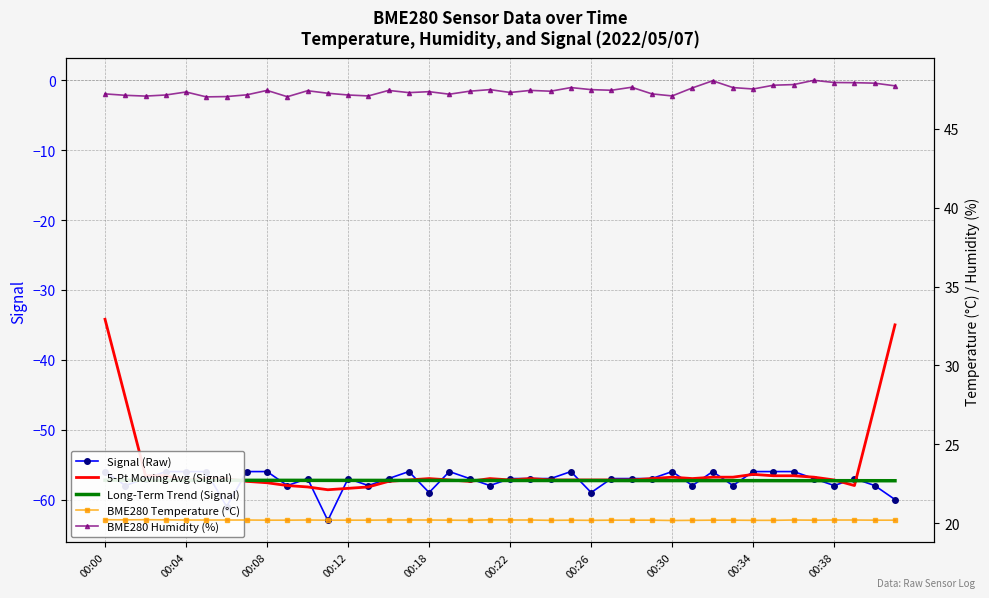

How many data points in 5-Pt Moving Avg (Signal) are less than -57?

25